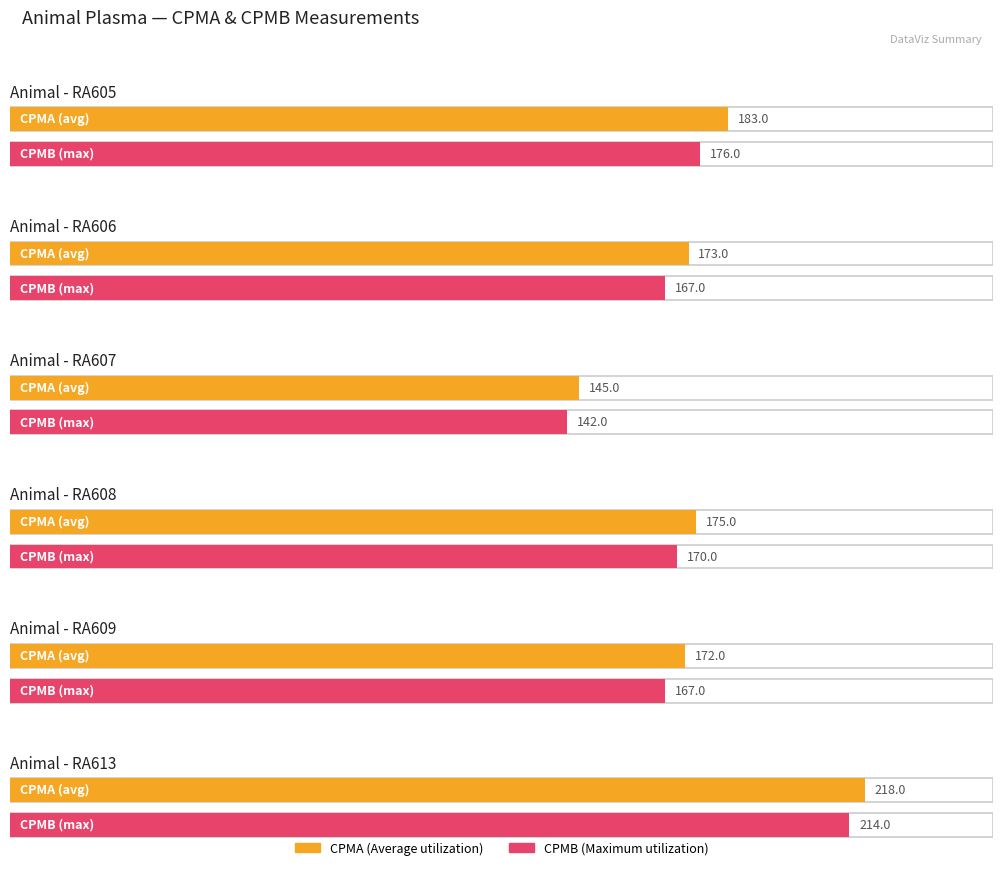

Which has a higher value, RA609 or RA606?

RA606